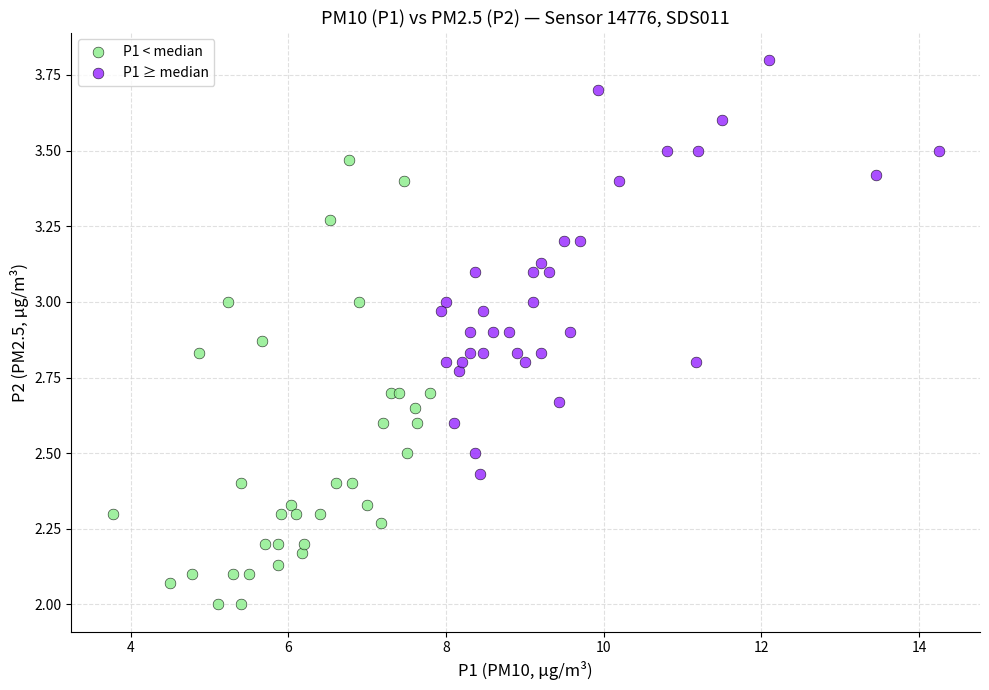

Which series has the largest Y range (max minus min)?

P1 < median